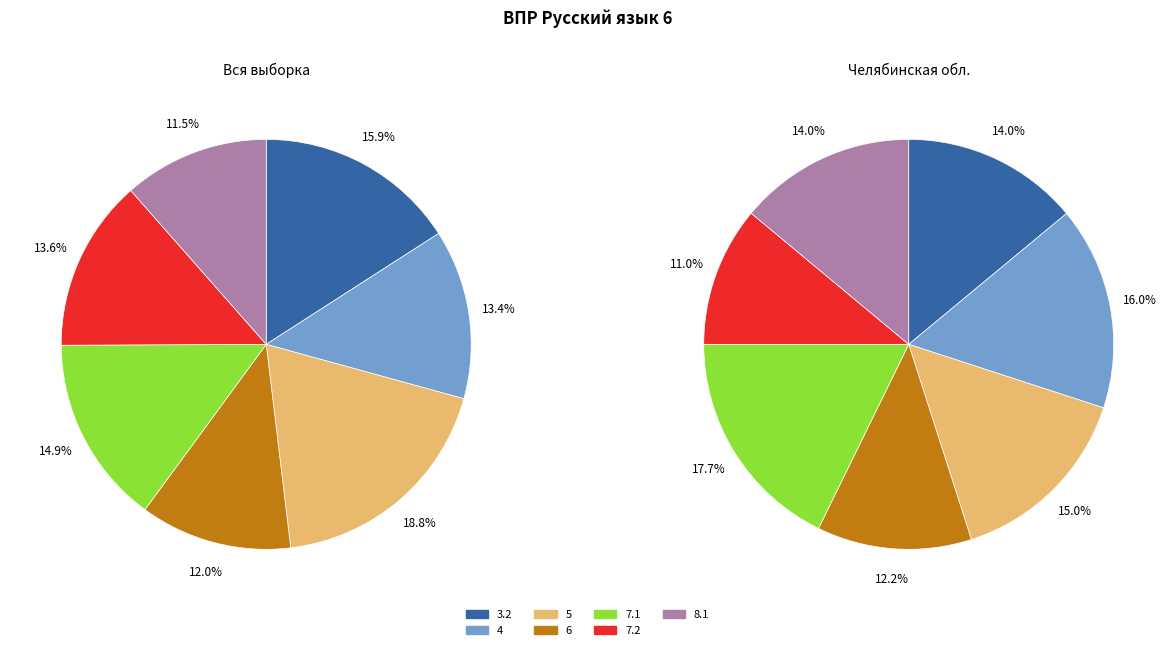

Rank the categories by value from highest to lowest.

5, 3.2, 7.1, 7.2, 4, 6, 8.1